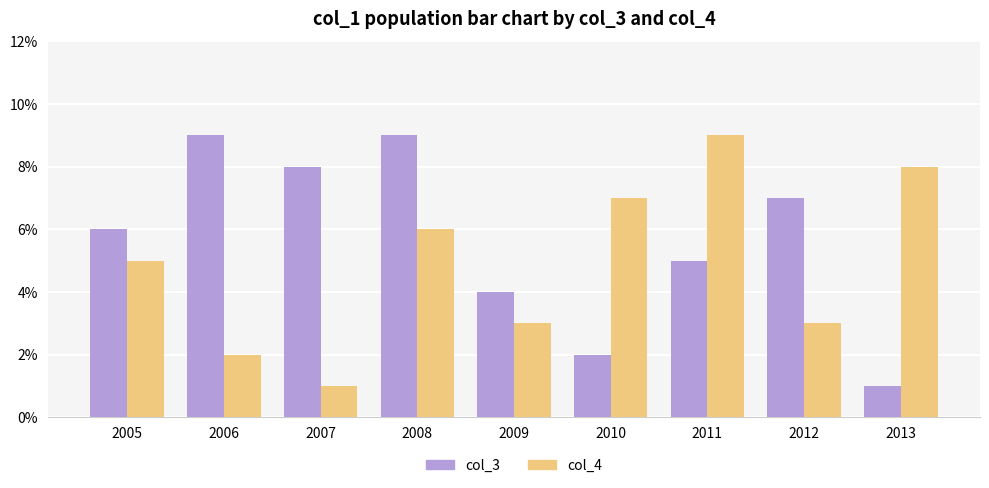

What is the maximum value for col_4?

9